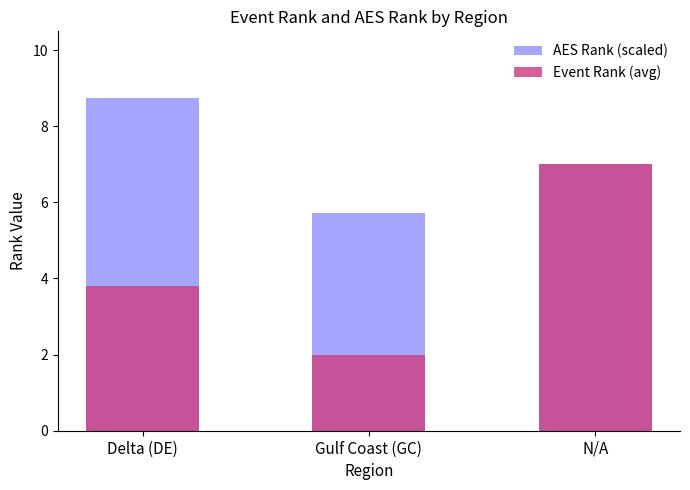

True or false: Event Rank (avg) has a value of 7.0 at N/A.

True